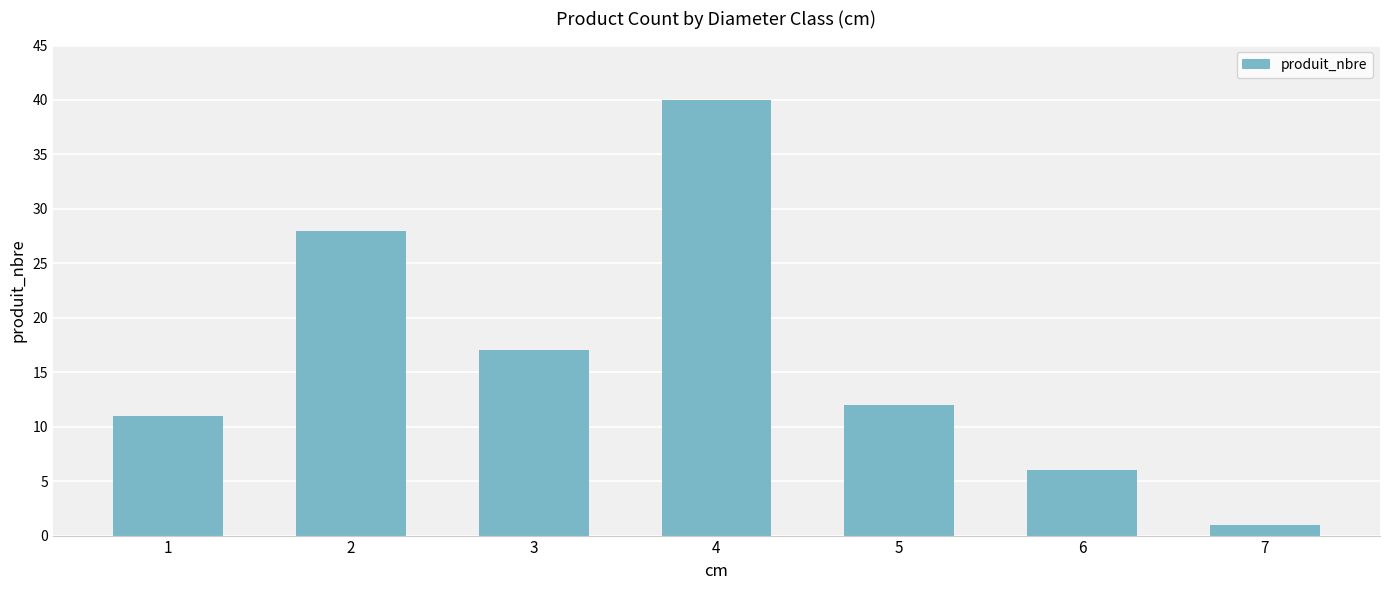

What is the approximate value at 1, to the nearest 10?

10